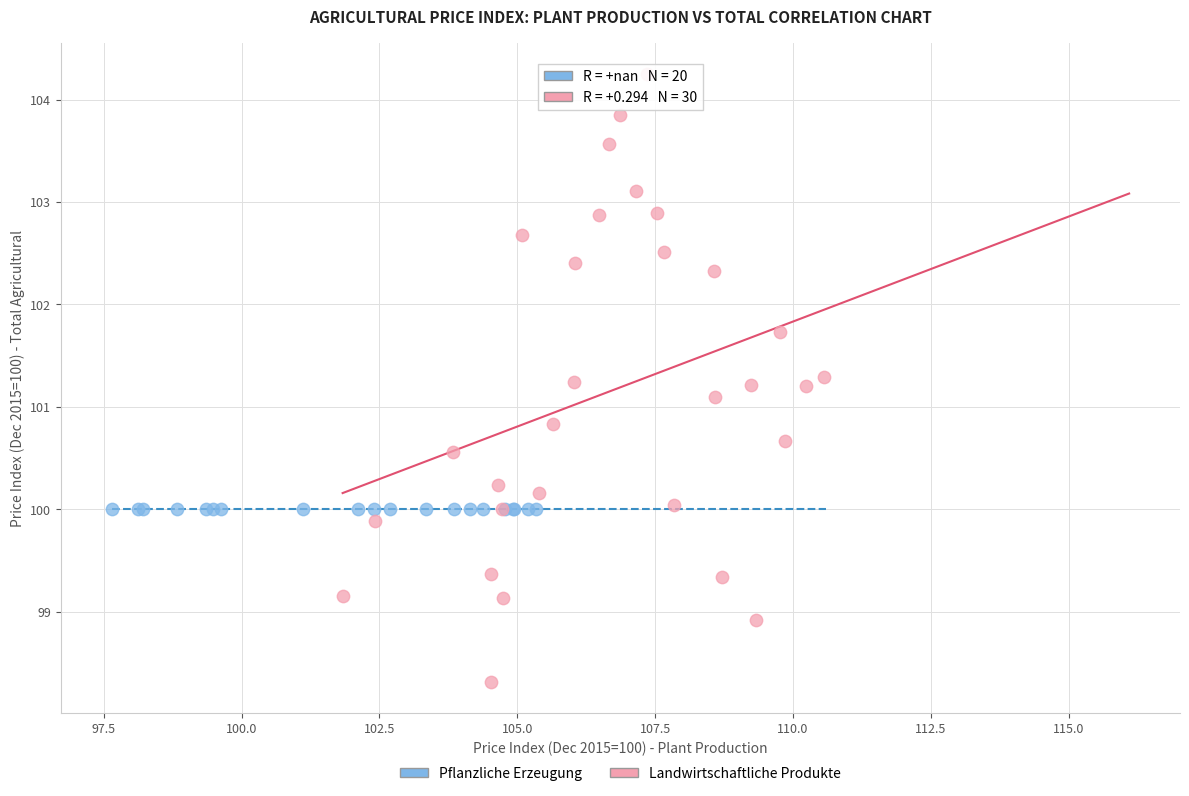

Which series reaches the minimum Y coordinate?

Landwirtschaftliche Produkte